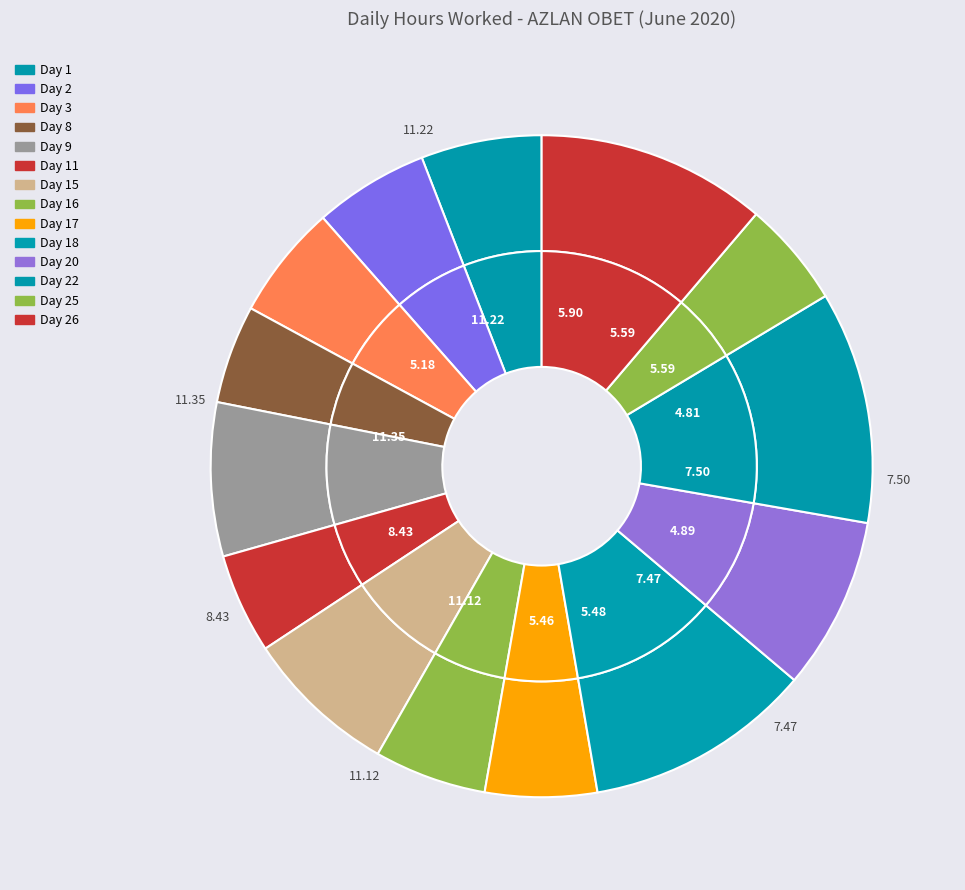

How much of the chart is everything except Day 3?

94.4%